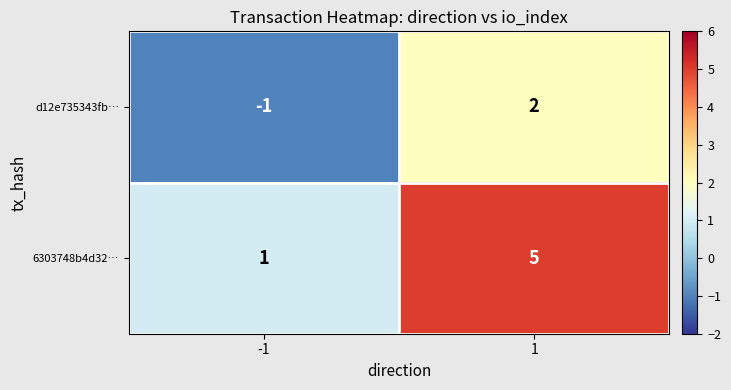

Rank the series by their average value, from highest to lowest.

6303748b4d32…, d12e735343fb…